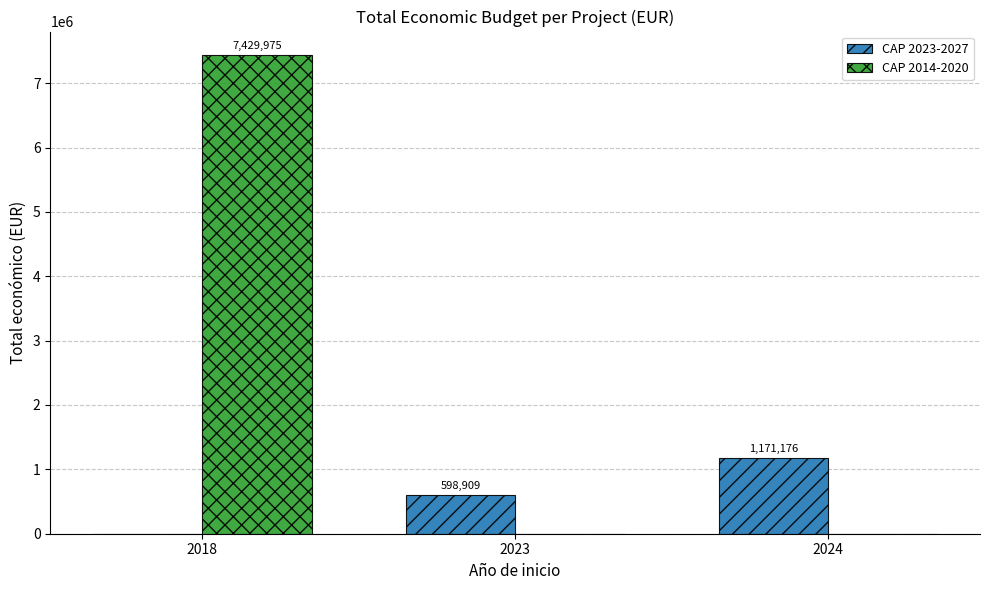

Where is CAP 2023-2027 nearest to the value 585588?

2023